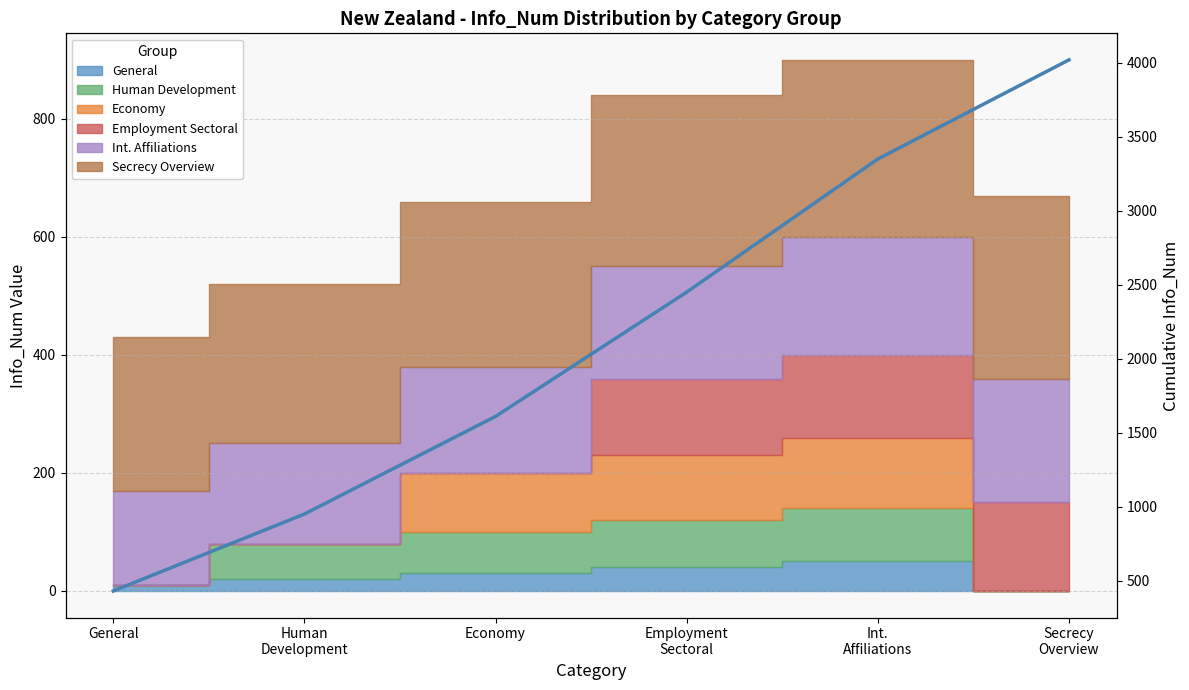

True or false: the data shows 1330 at Human
Development.

False